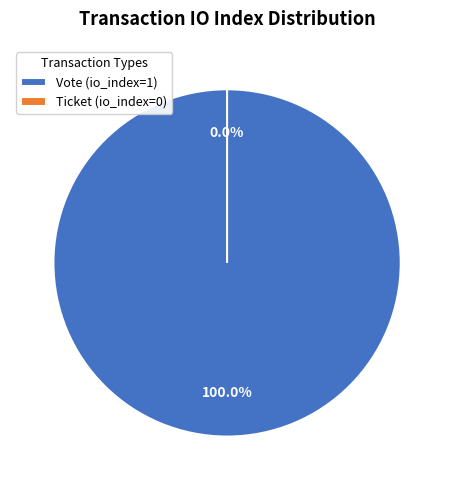

Rank the categories by value from lowest to highest.

Ticket, Vote